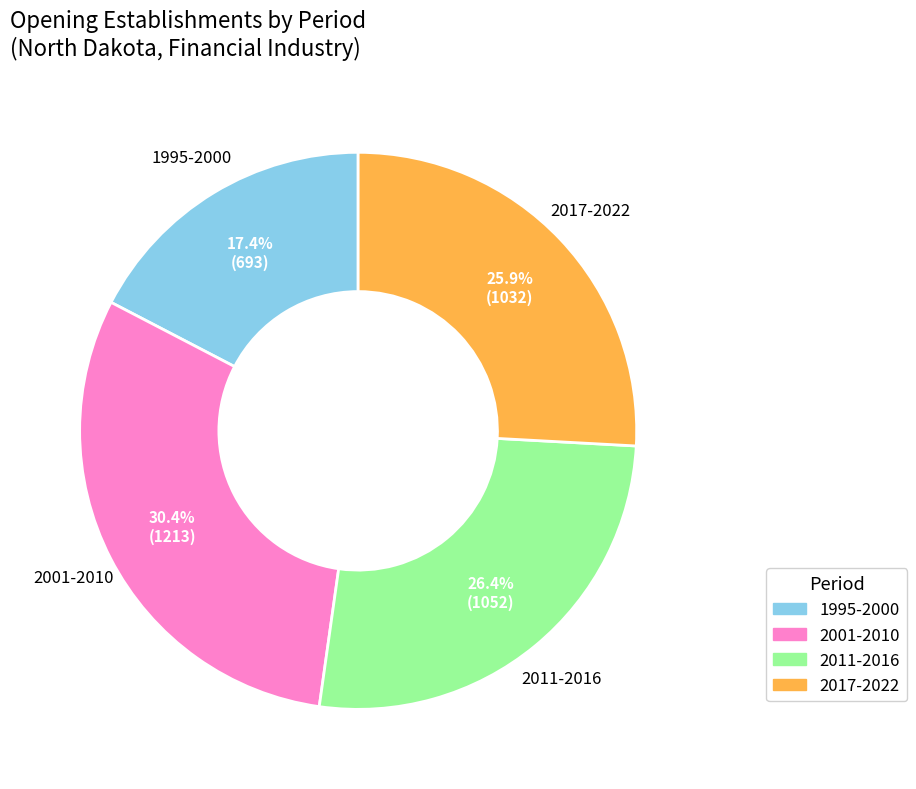

Does any single category account for the majority?

No